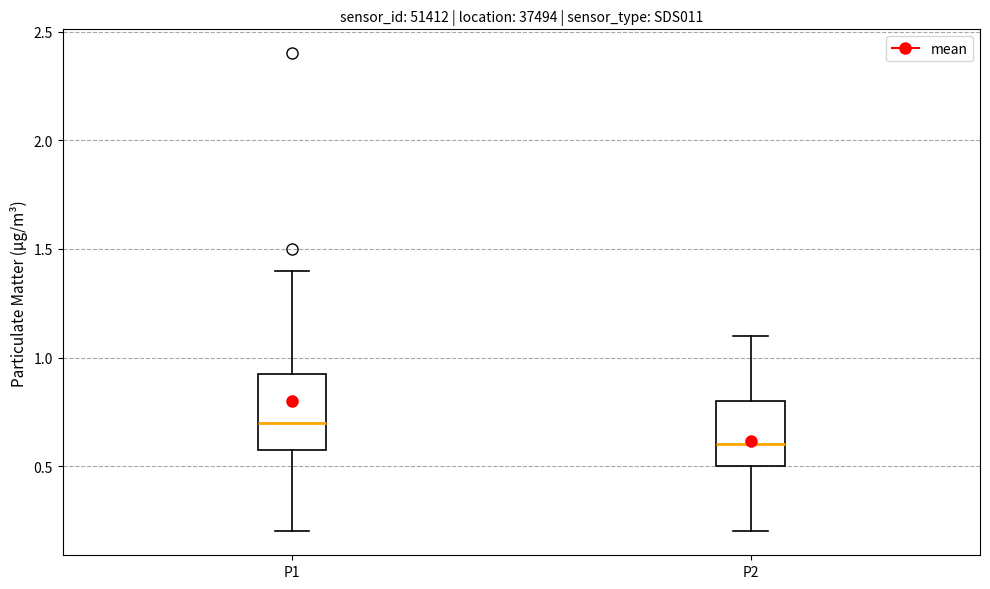

Comparing the boxes themselves (not the whiskers), which one is the tallest?

P1